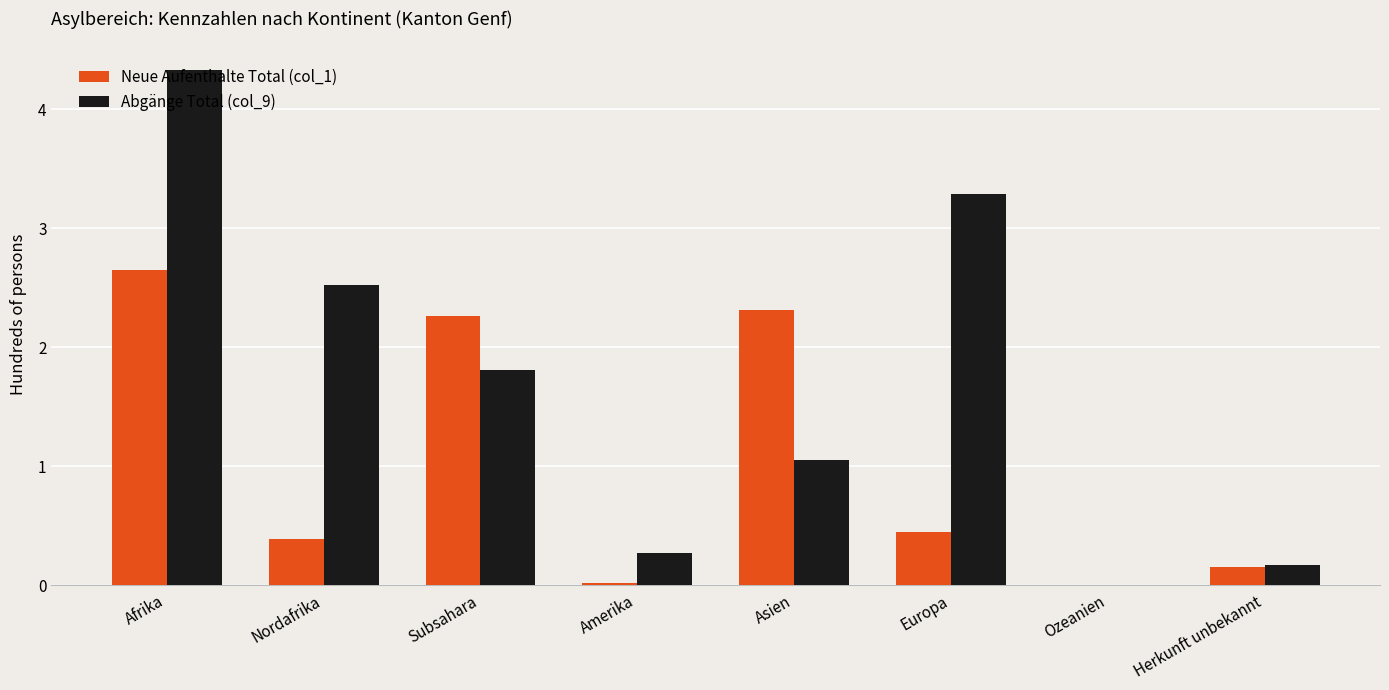

What is the maximum value shown in the chart?

4.3